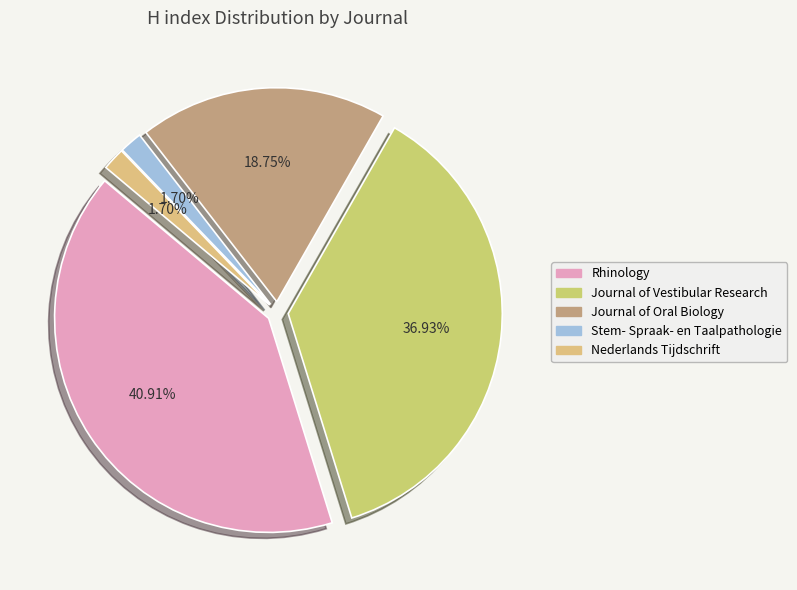

How many segments does this pie chart have?

5